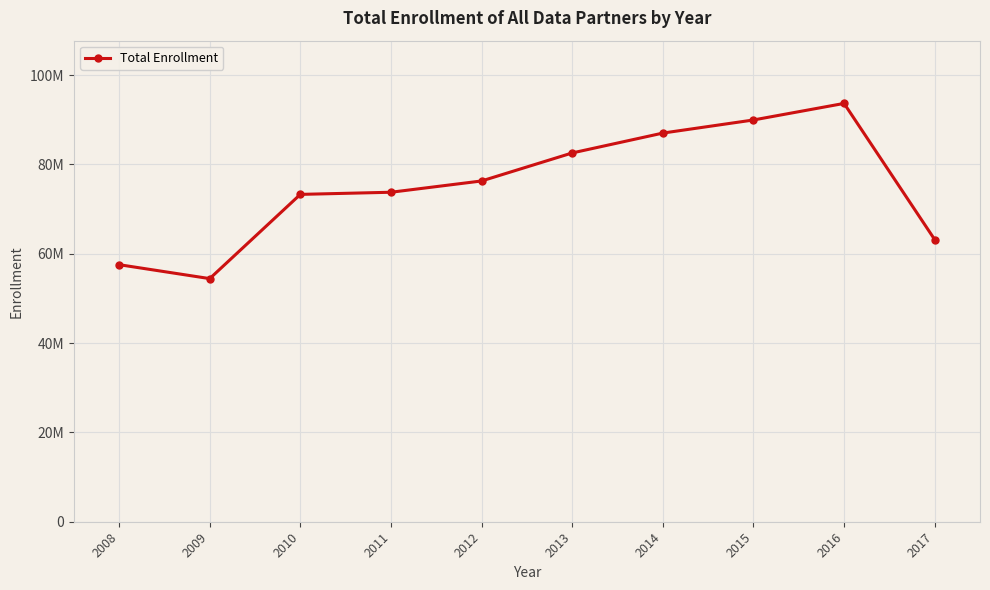

Is this an area chart (filled region under the line)?

No